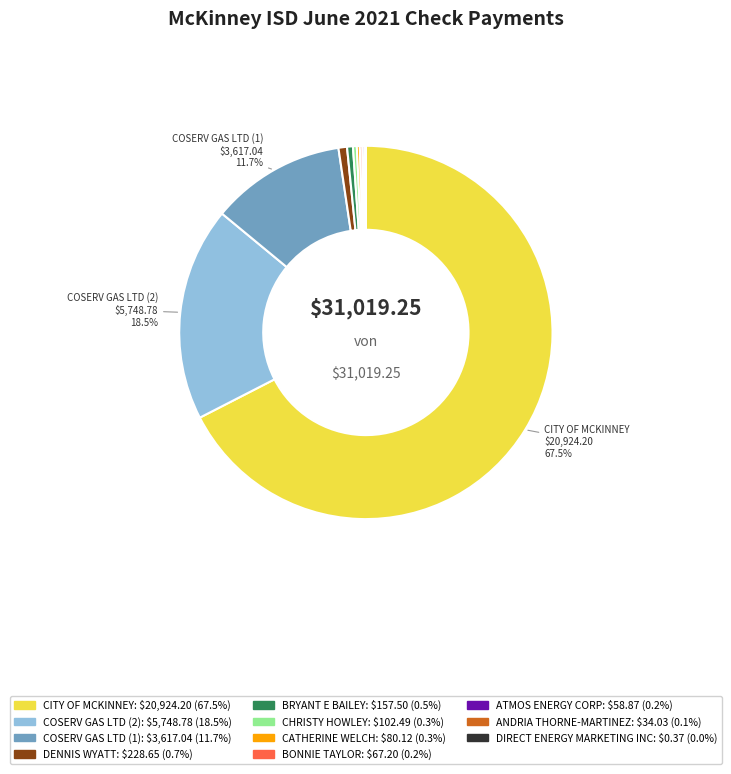

Is there a majority slice in this chart?

Yes